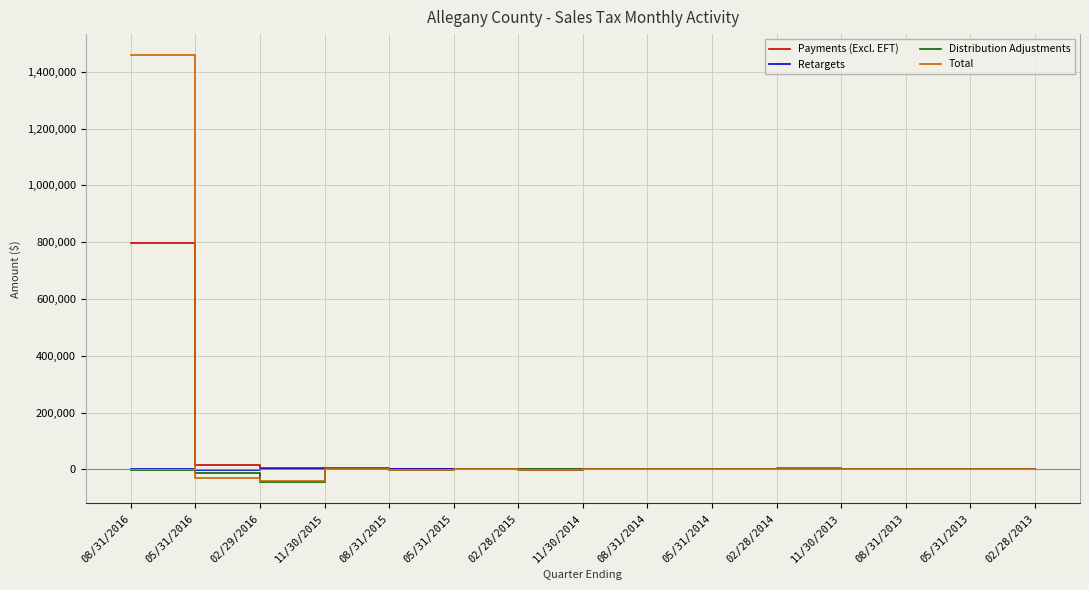

At how many categories does at least one series exceed 859959?

1